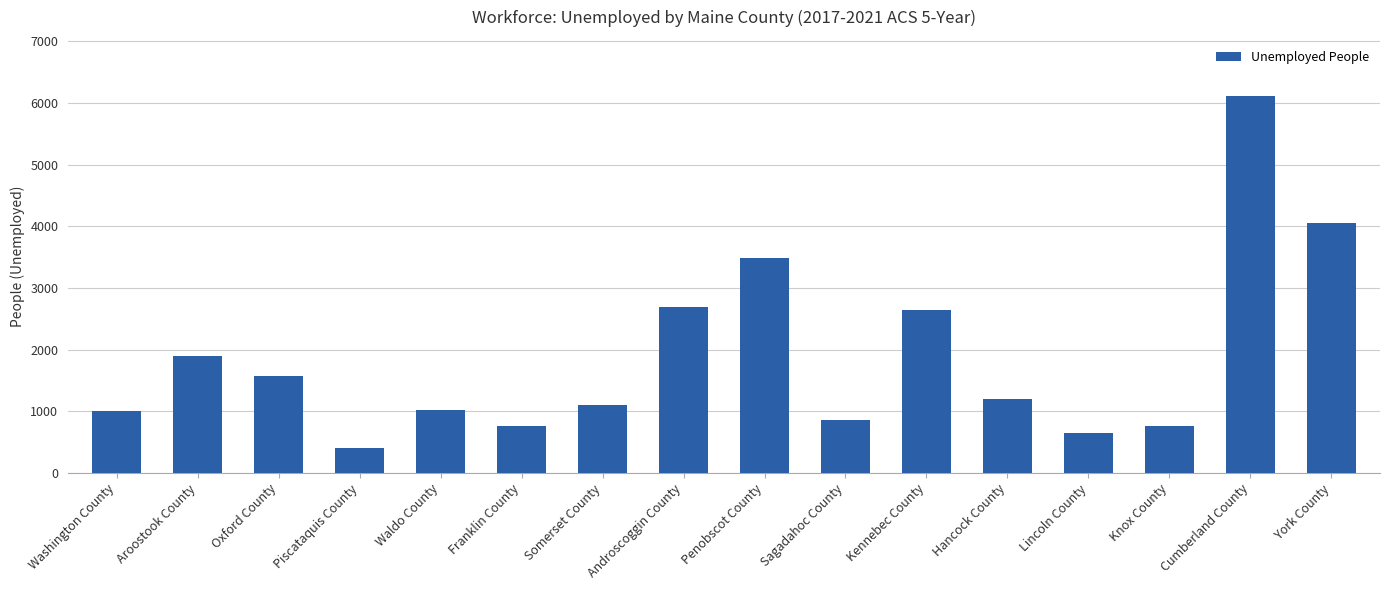

What is the difference between the values at Lincoln County and Penobscot County?

2831